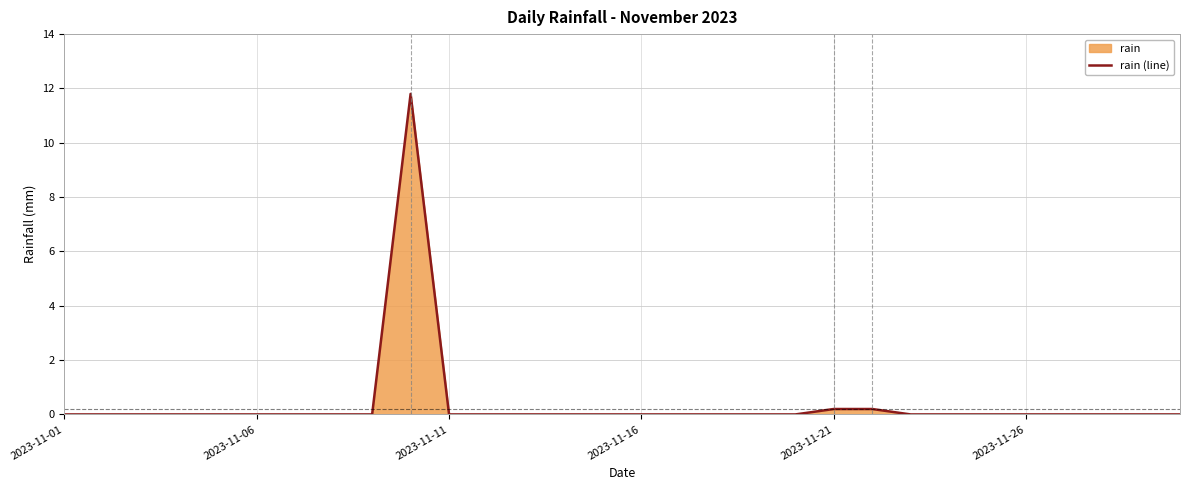

What is the greatest value displayed?

11.8